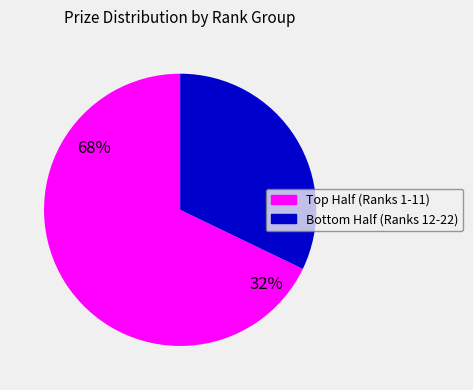

Is 8 the majority of the pie?

No